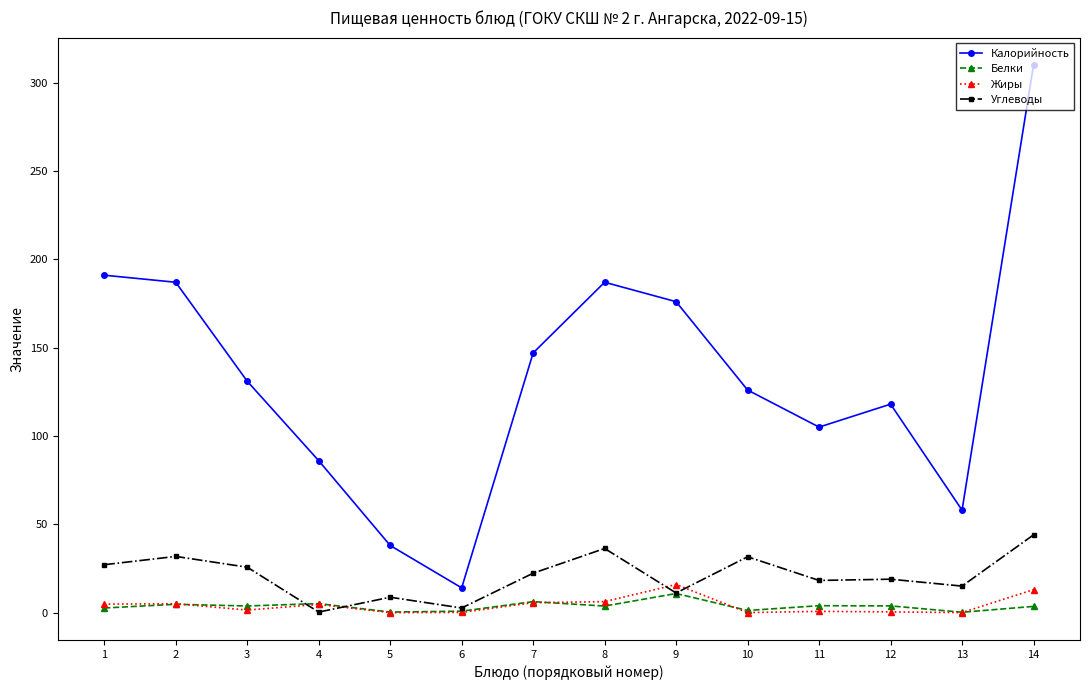

True or false: Углеводы and Жиры intersect in this chart.

True